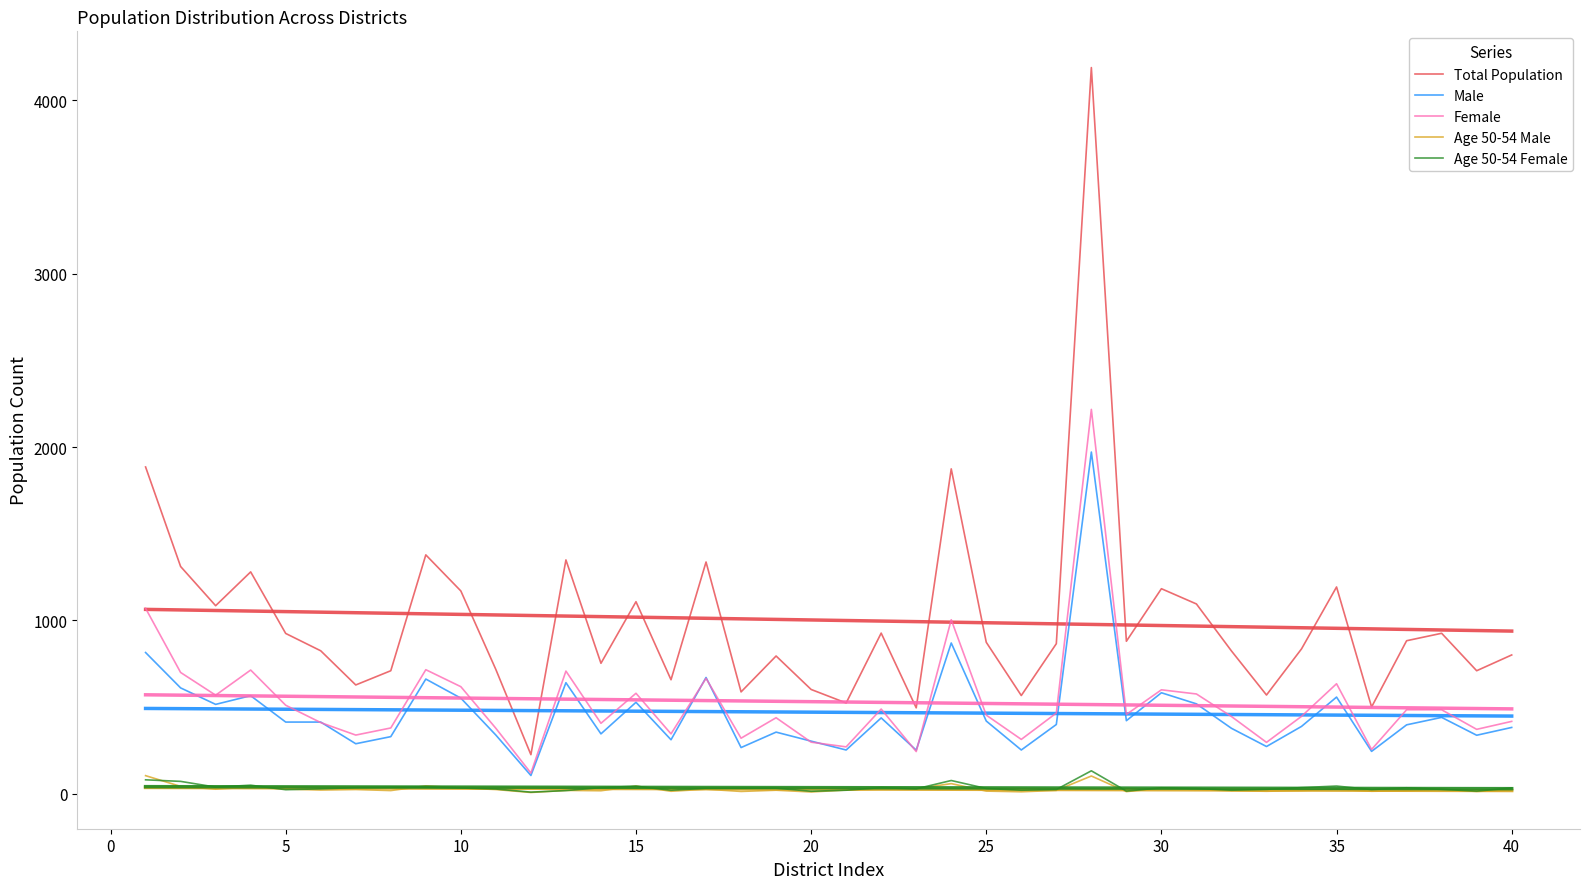

How many values in the Age 50-54 Male series exceed 23?

19